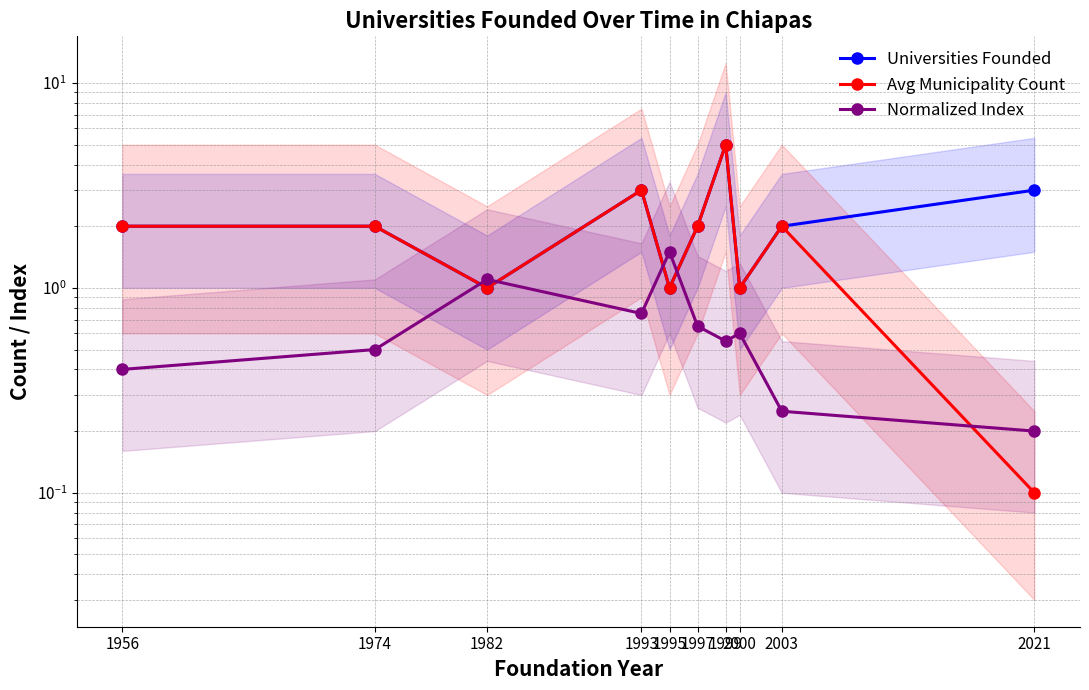

Between 1993 and 2003, which series saw the biggest shift?

Universities Founded